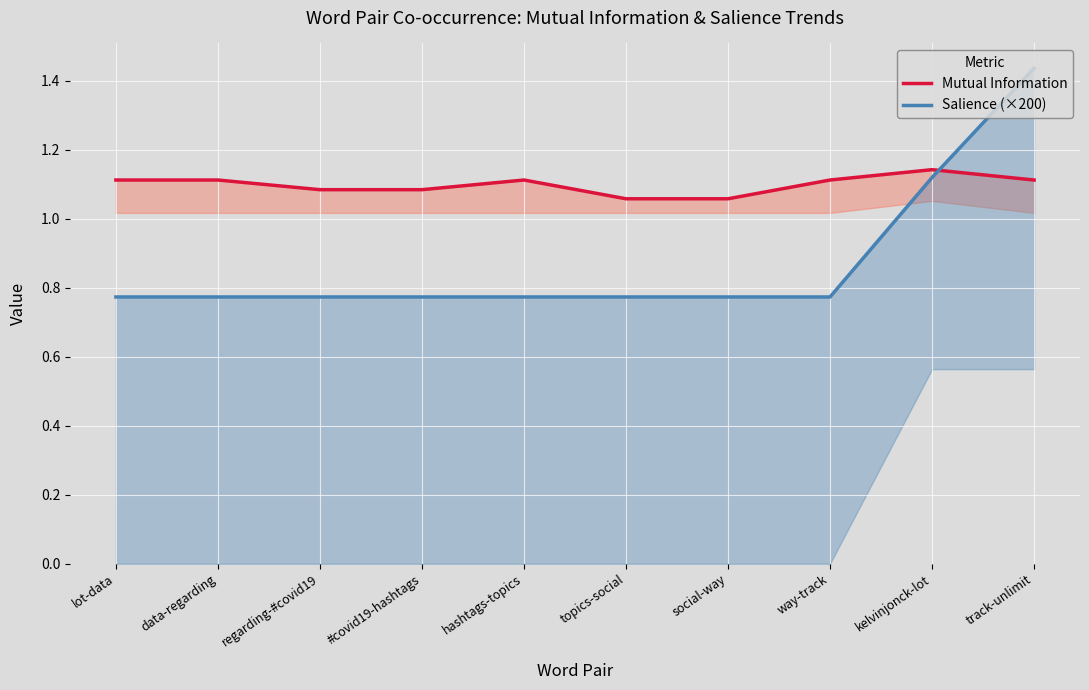

Where do Salience (×200) and Mutual Information first cross each other?

kelvinjonck-lot and track-unlimit